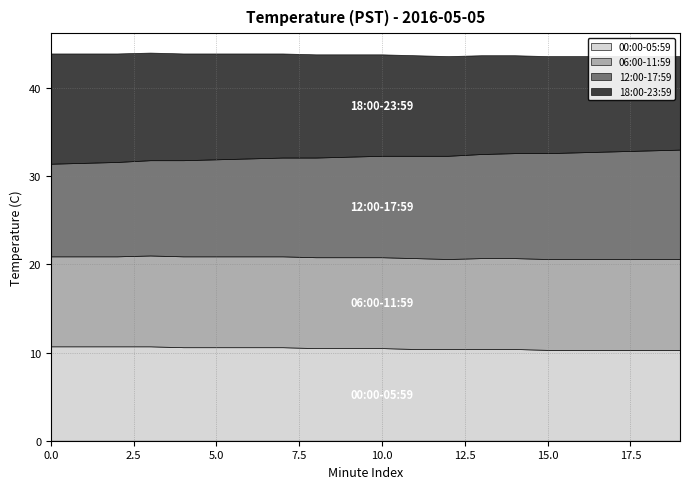

List the series in order of their peak value, highest first.

18:00-23:59, 12:00-17:59, 00:00-05:59, 06:00-11:59